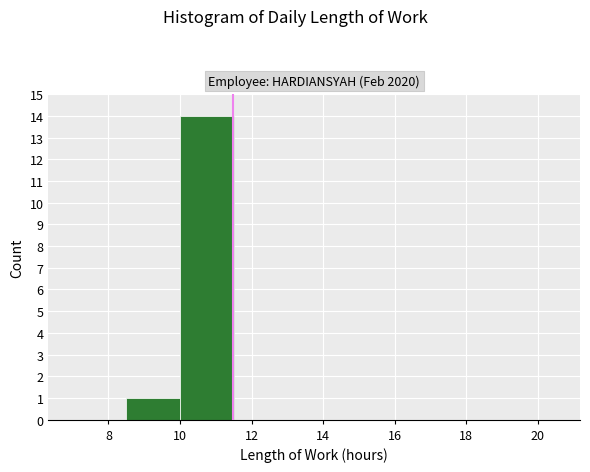

Which range on the x-axis has the tallest bar?

10.0 to 11.5